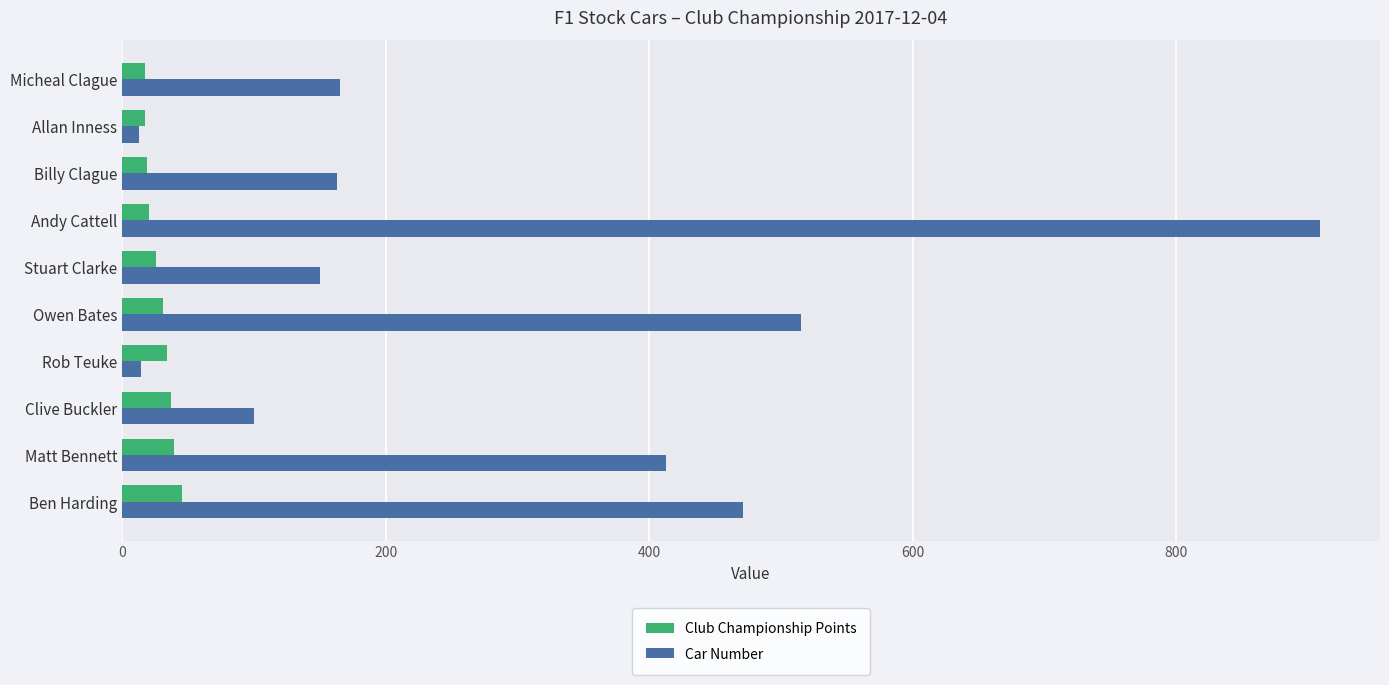

Count the number of data series in this chart.

2